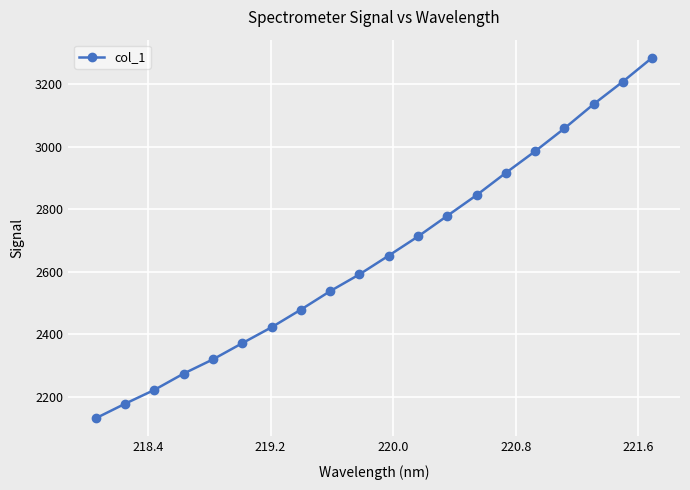

True or false: there are more than 1 points higher than both neighbors.

False